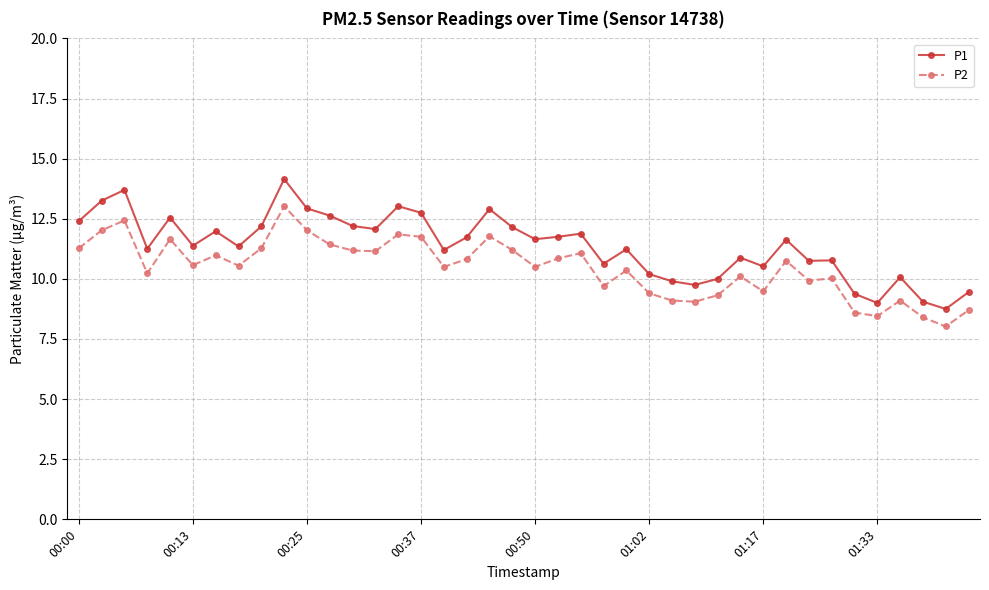

What is the difference between the second highest and second lowest values in the P2 series?

4.0